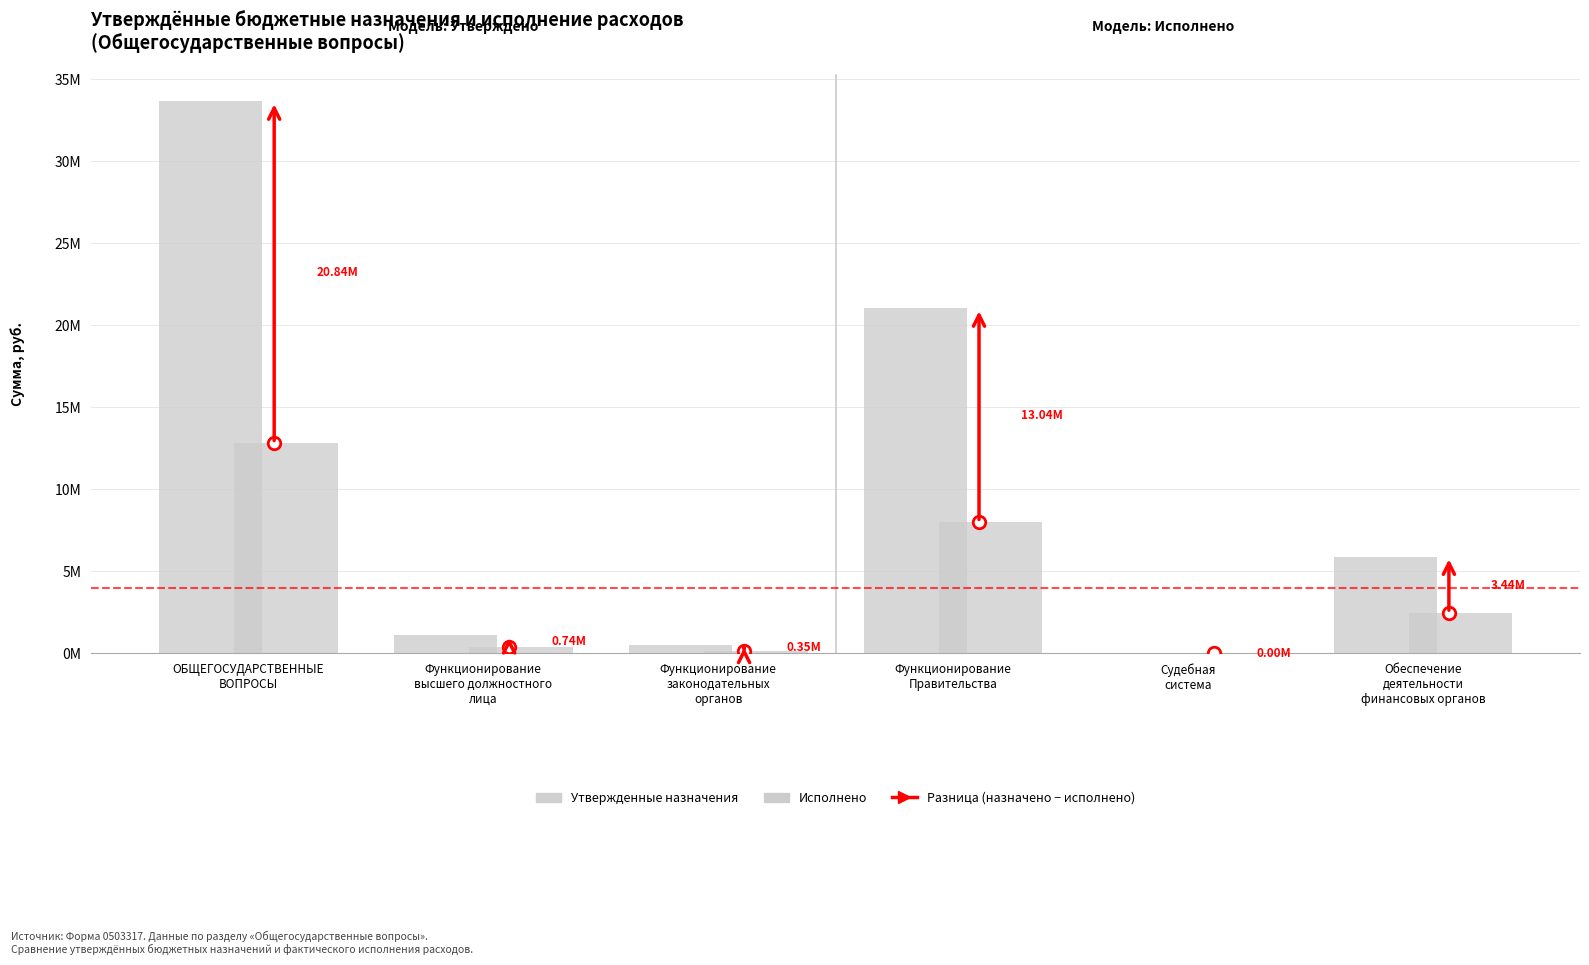

Reading left to right, what are all the values shown in this chart?

Утвержденные назначения: 33626815.0	1088827.0	503297.0	21009174.0	2374.0	5883202.0
Исполнено: 12784072.5	353731.2	151884.9	7973628.8	2374.0	2440005.6